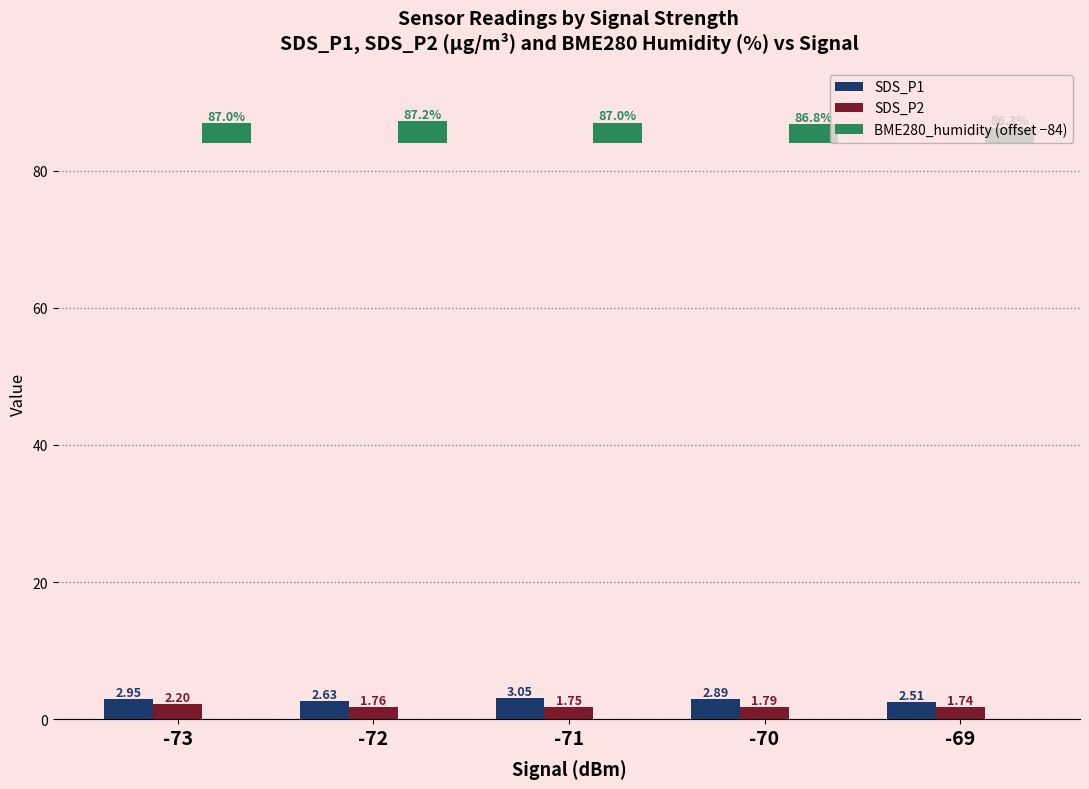

True or false: SDS_P2 has a value of 2.2 at -73.

True